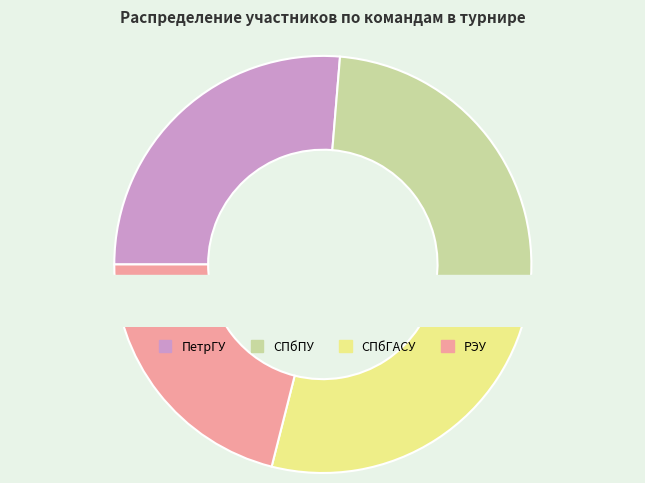

Is there a majority slice in this chart?

No